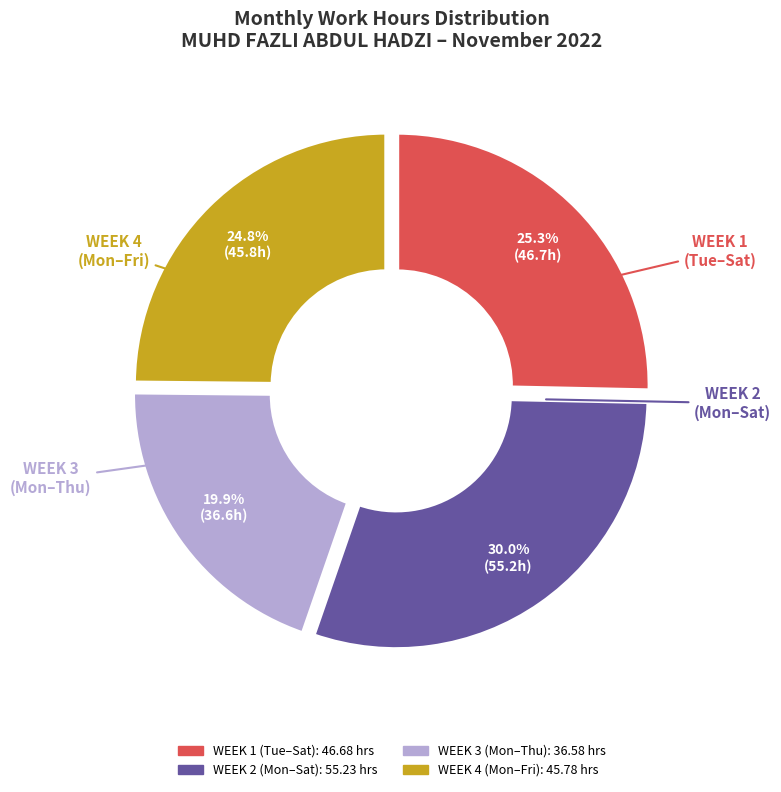

Is there a majority slice in this chart?

No